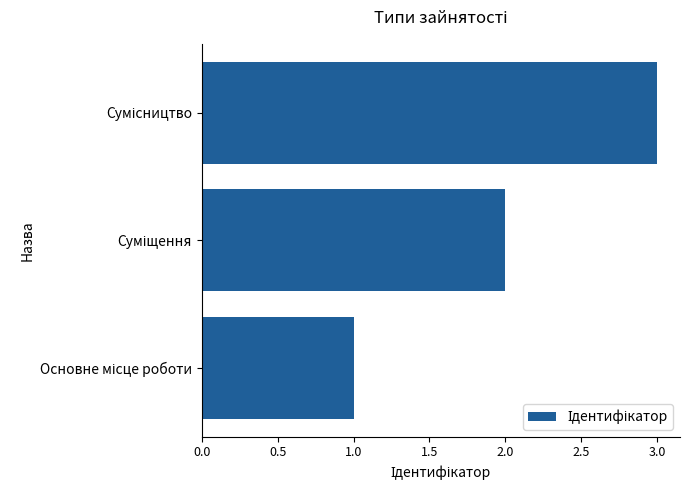

What is the maximum value shown in the chart?

3